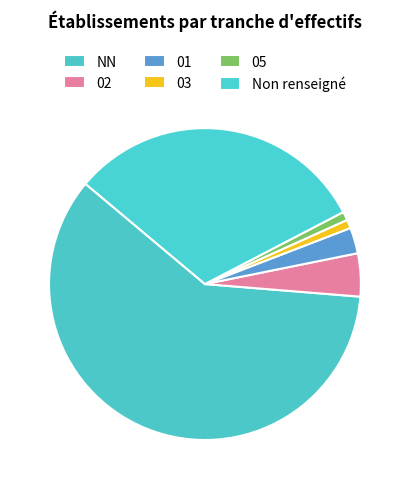

Is it true that NN is 60% of the pie?

True